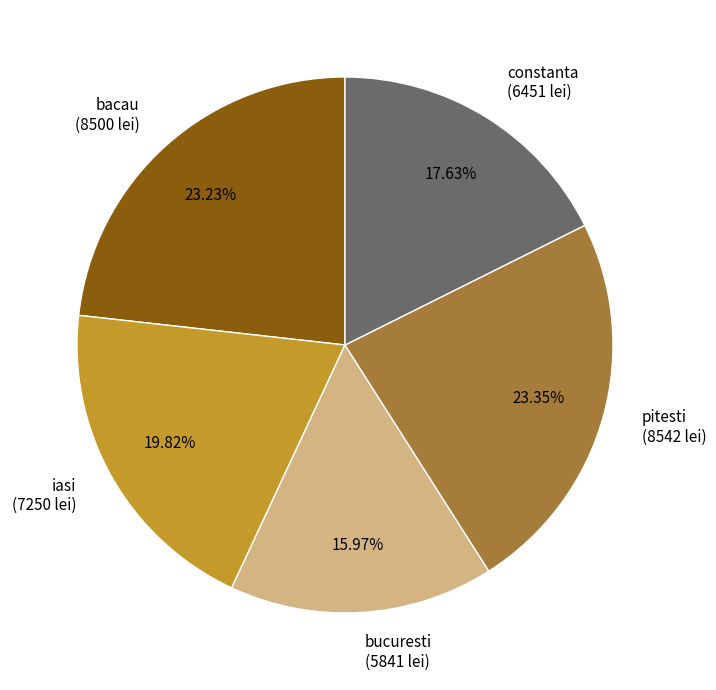

Is the sum of bacau and bucuresti greater than half?

No